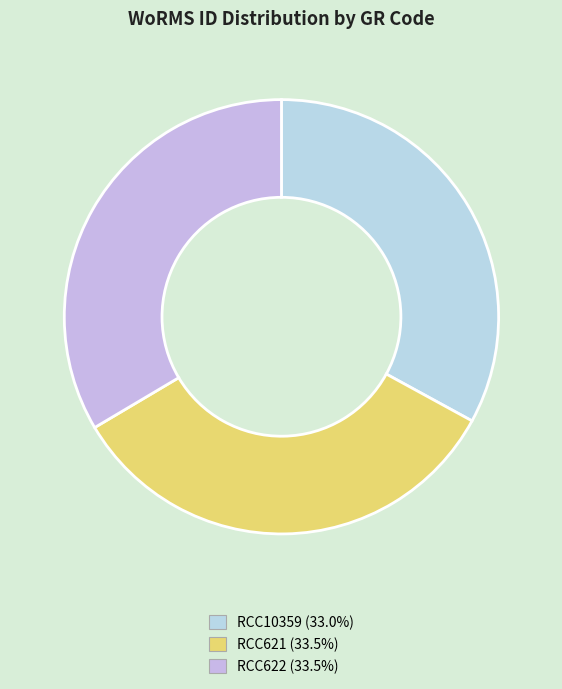

What is the smallest slice in the pie chart?

RCC10359